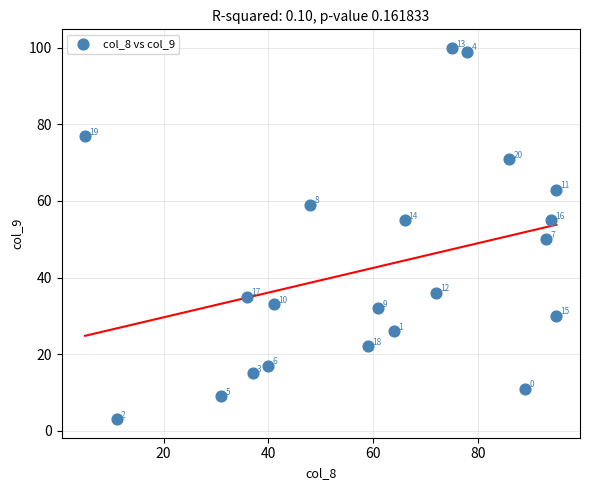

What Y value in the scatter plot is closest to 51?

50